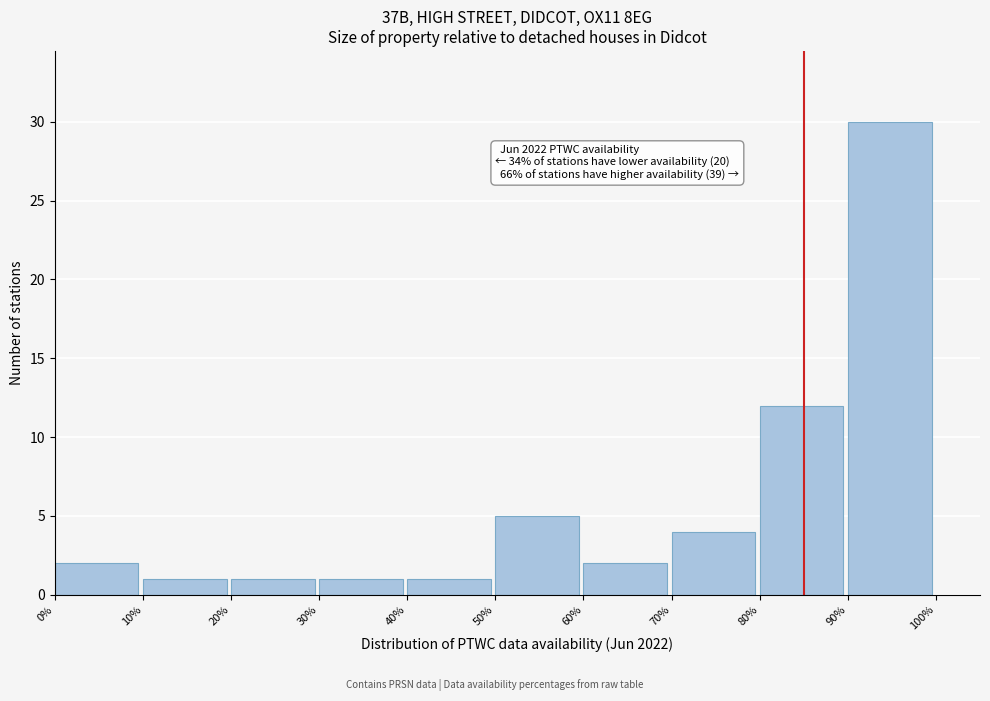

Over which range of the x-axis is the bar tallest?

90% to 100%